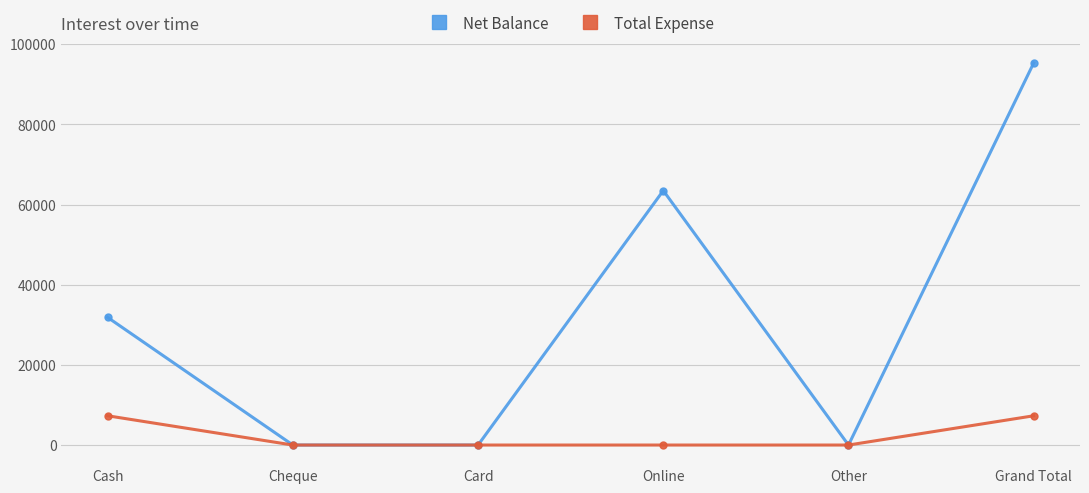

What is the maximum value shown in the chart?

95350